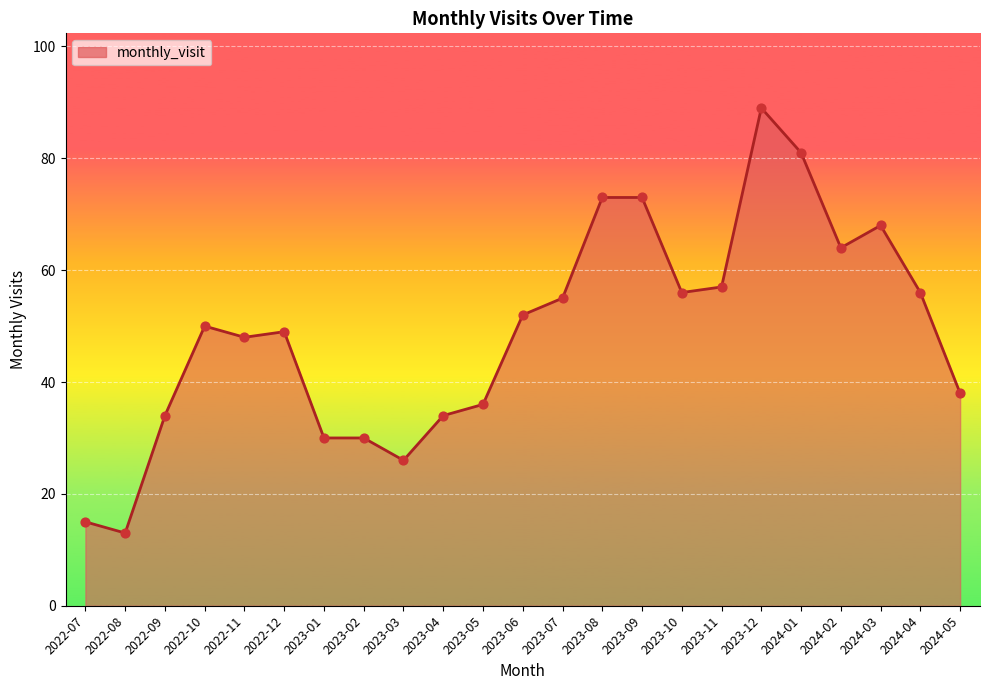

What is the change in value from 2024-01 to 2024-03?

-13